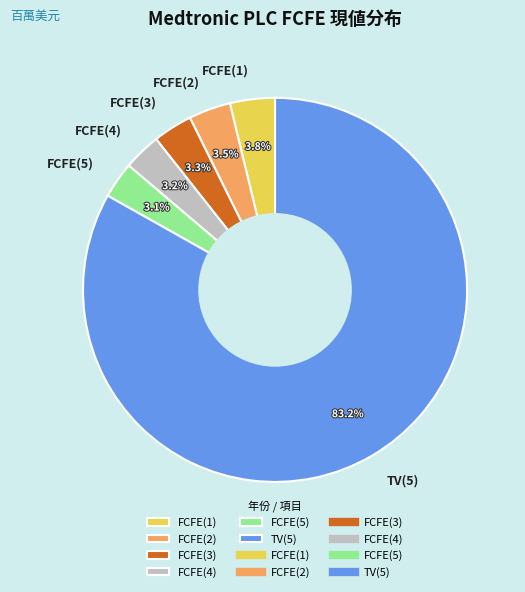

Do FCFE(1) and FCFE(5) together represent more than half of the pie?

No